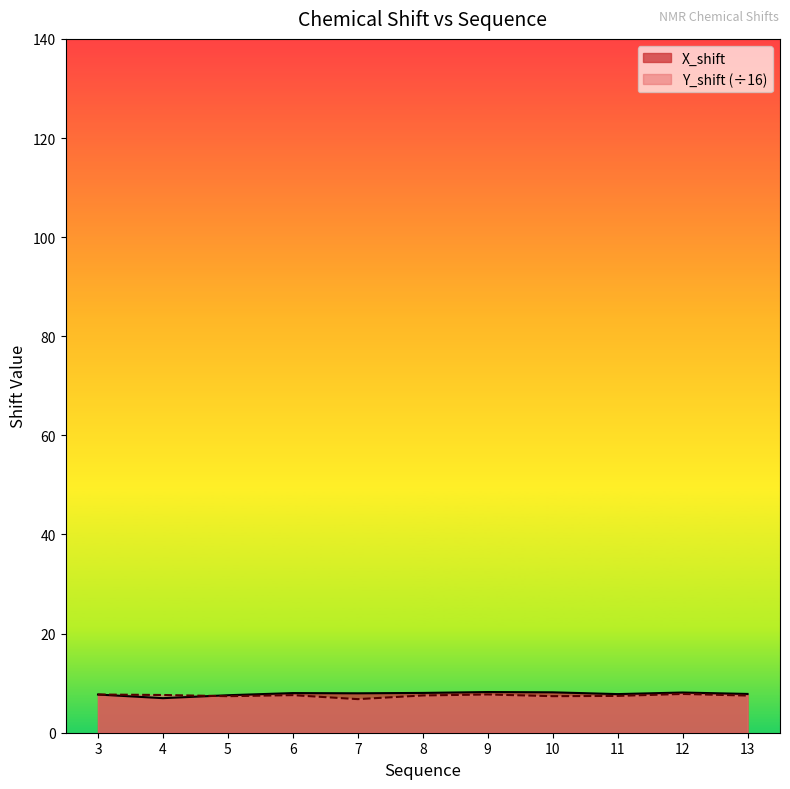

What is the sum of the Y_shift values at 12 and 4?

15.4